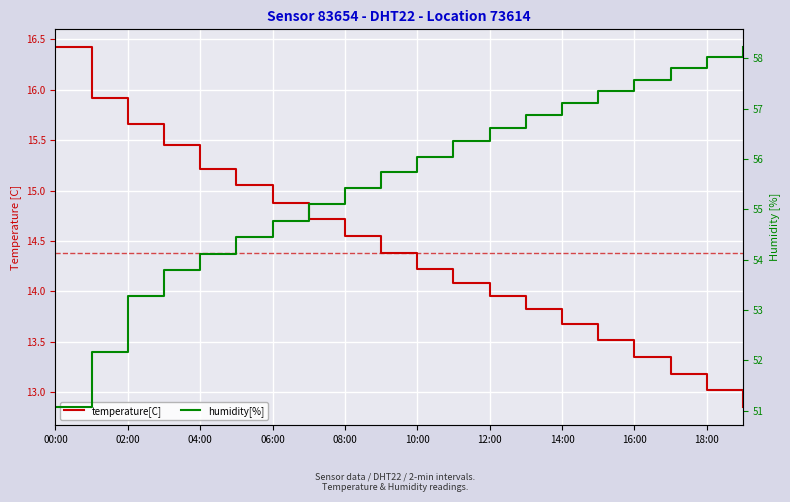

True or false: temperature[C] has more than 2 points higher than both neighbors.

False